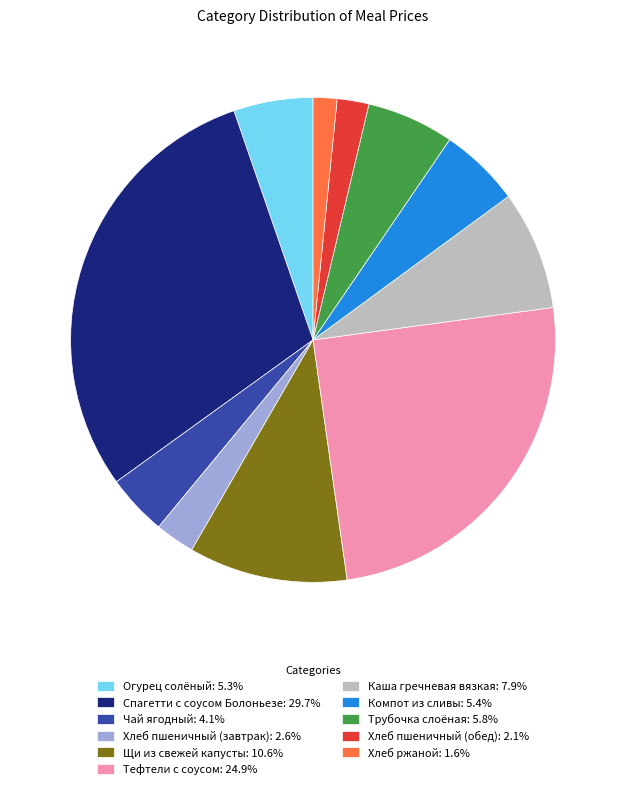

Which slice is the smallest?

Хлеб ржаной